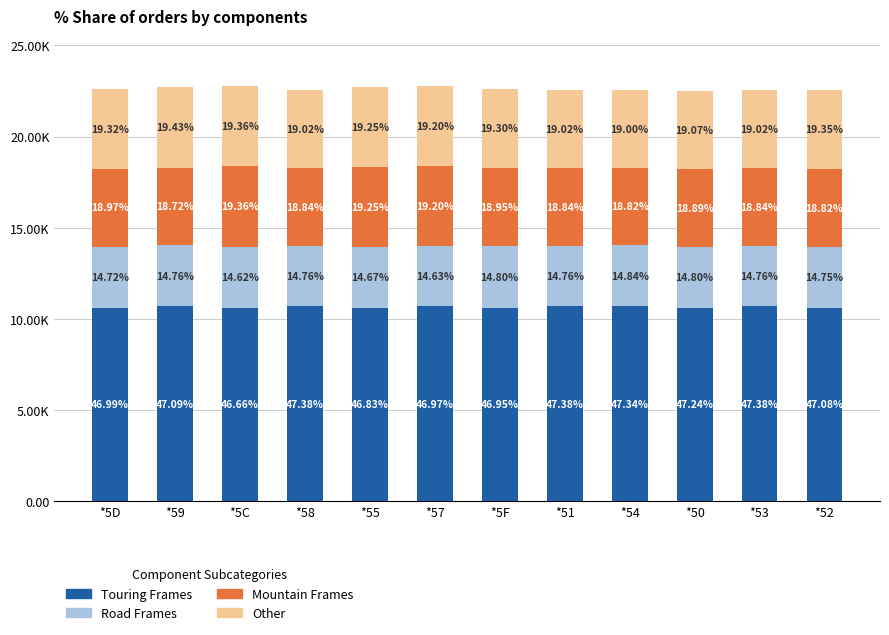

Does the chart contain any negative values?

No